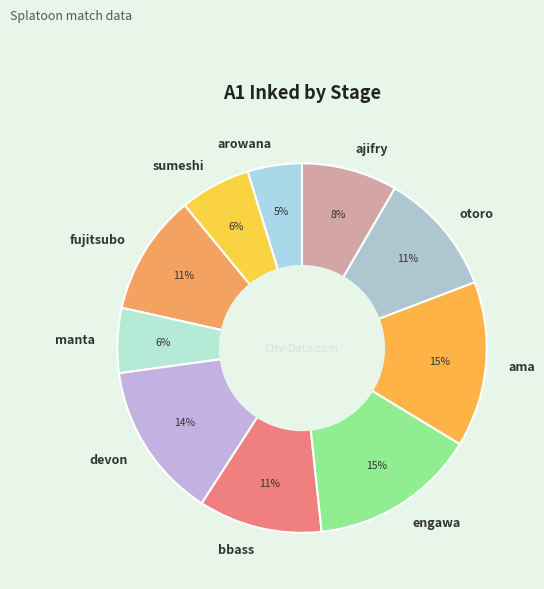

How many slices are in this pie chart?

10